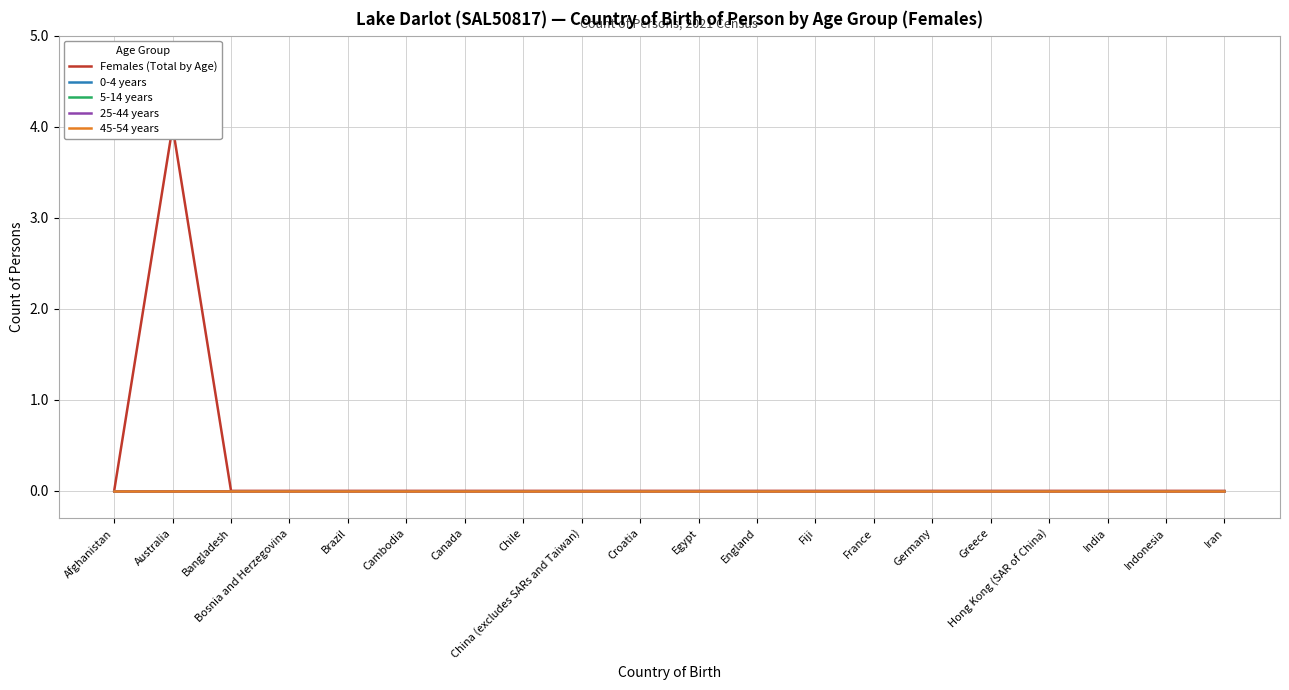

True or false: 45-54 years and 0-4 years cross at least once.

False